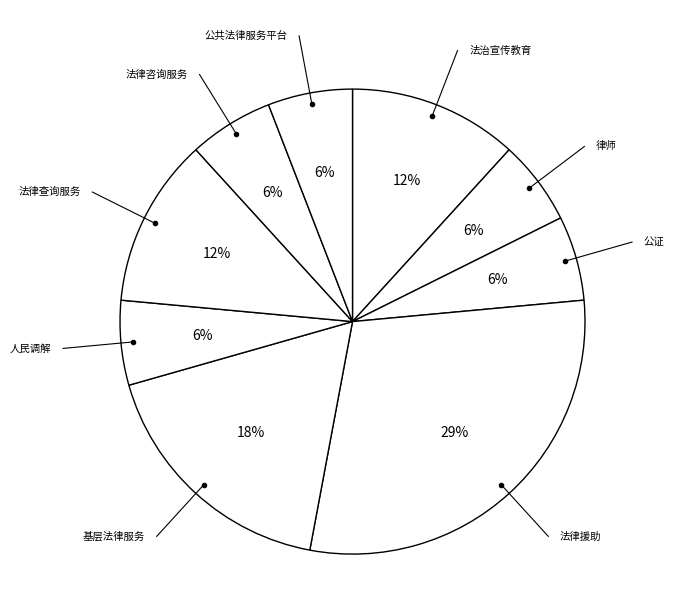

Does any single category account for the majority?

No